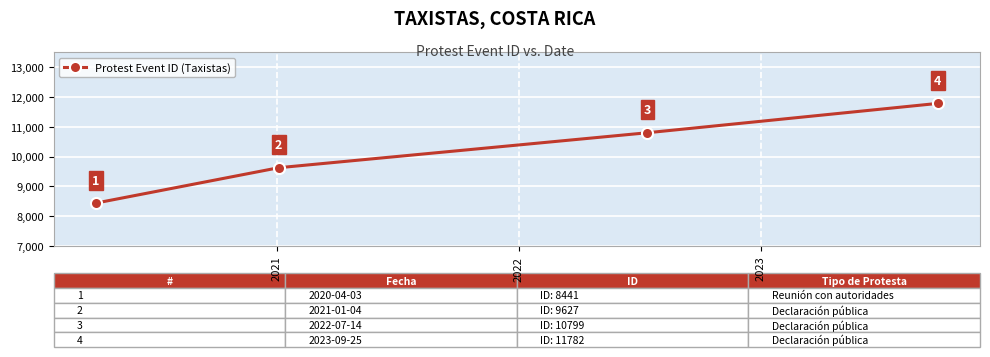

Count the number of data series in this chart.

1